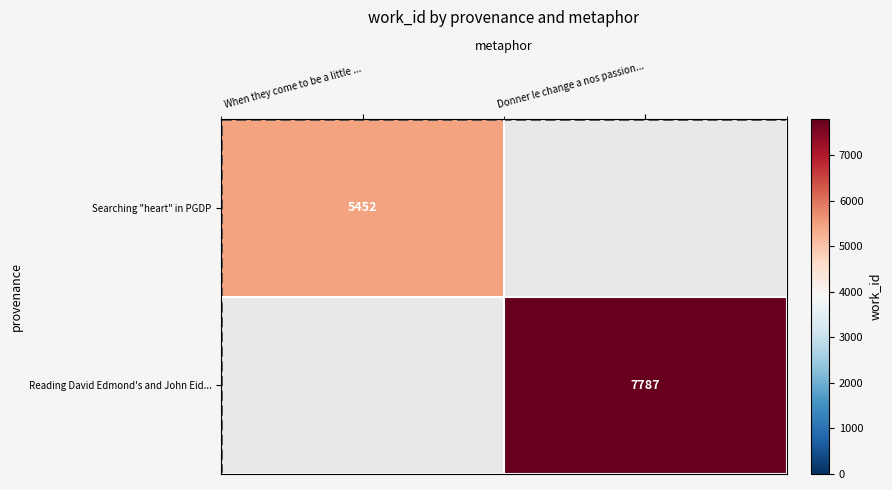

True or false: Reading David Edmond's and John Eid... has a value of 12073 at Donner le change a nos passion....

False